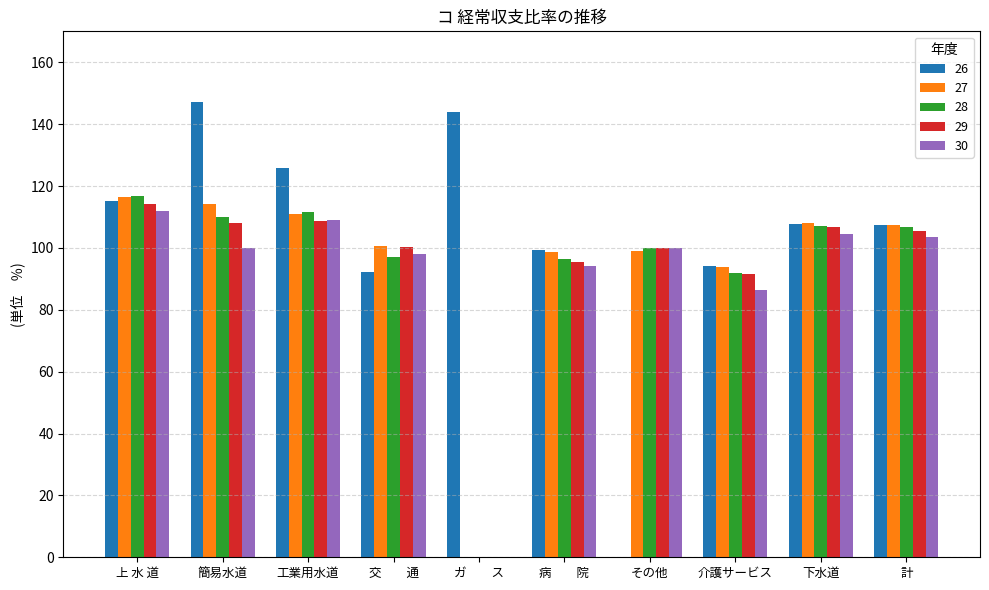

The value of 28 at ガ　　ス is 0.0. True or false?

True